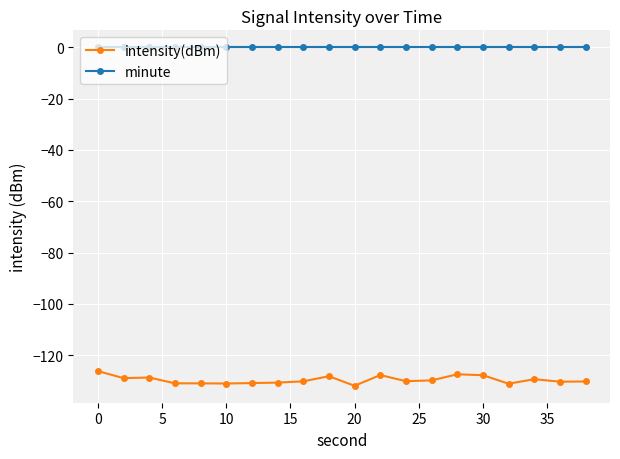

What is the difference between the maximum and minimum values in the intensity(dBm) series?

5.7